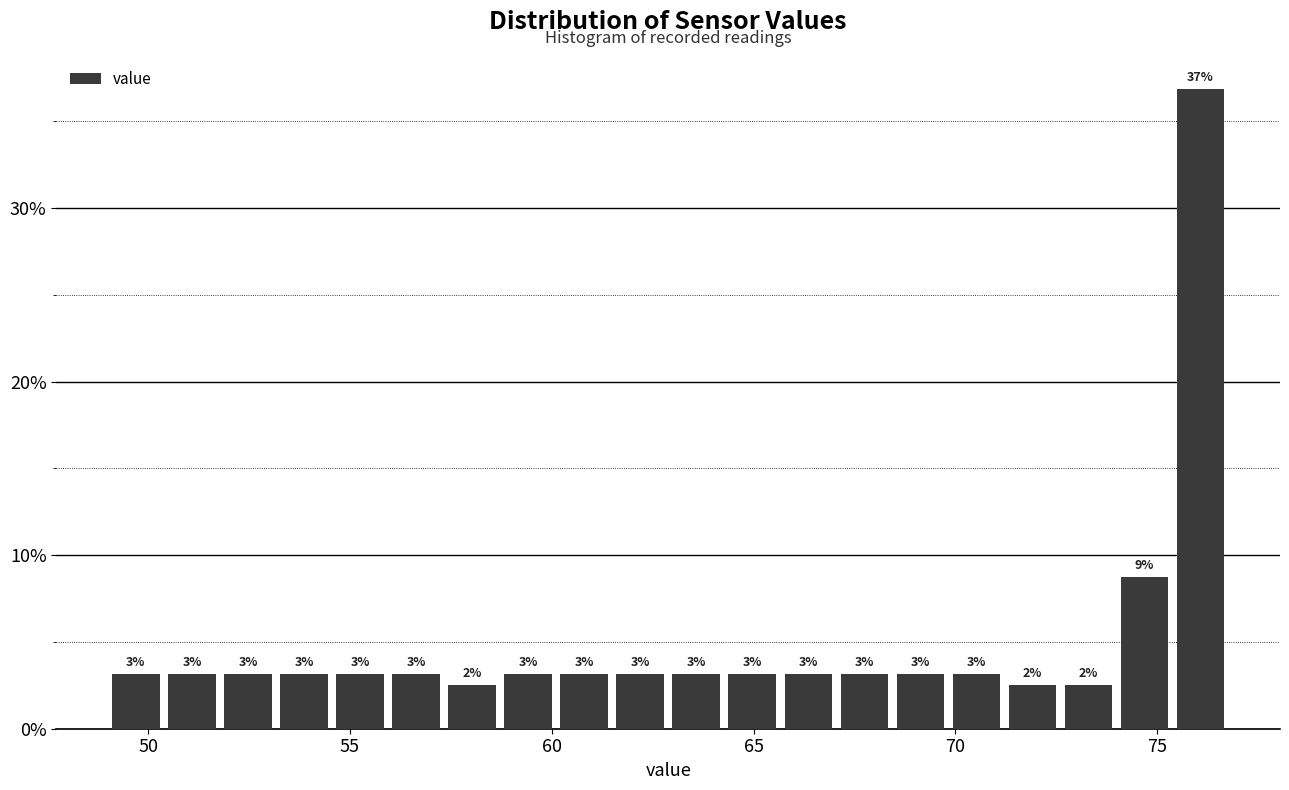

Around what value on the x-axis is the tallest bar? Give the approximate position of its centre, as read against the axis.

76.0